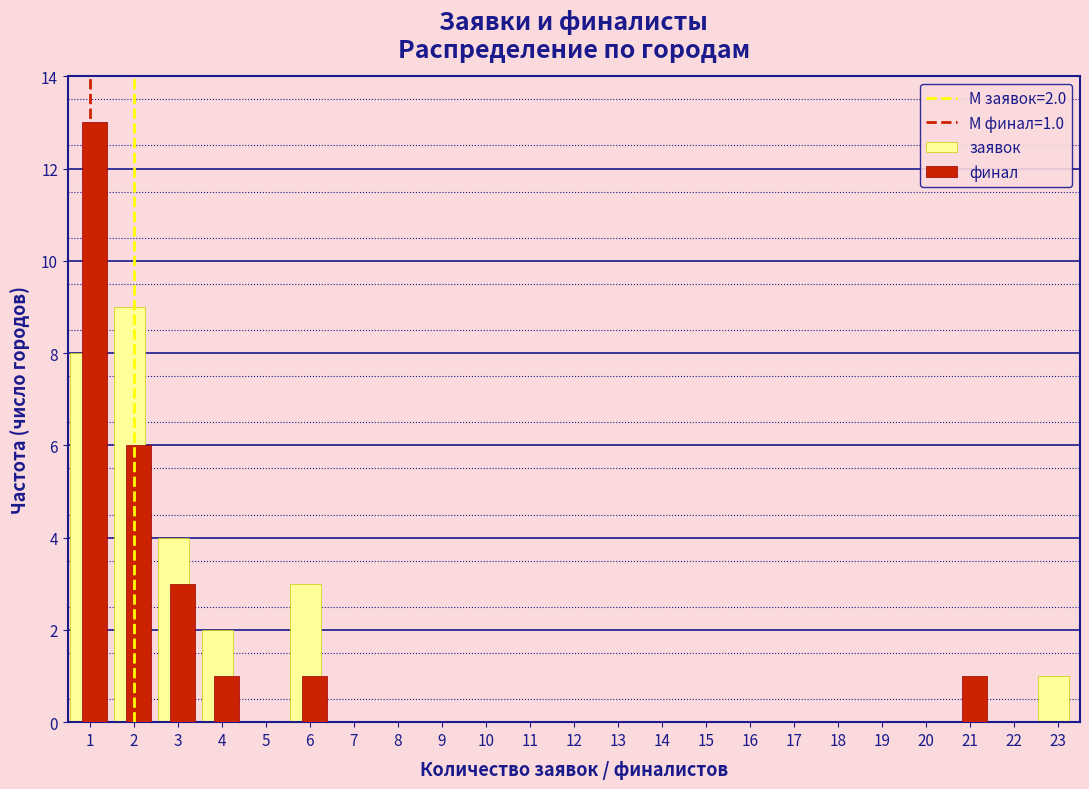

In the заявок series, which range on the x-axis has the tallest bar?

1.5 to 2.5